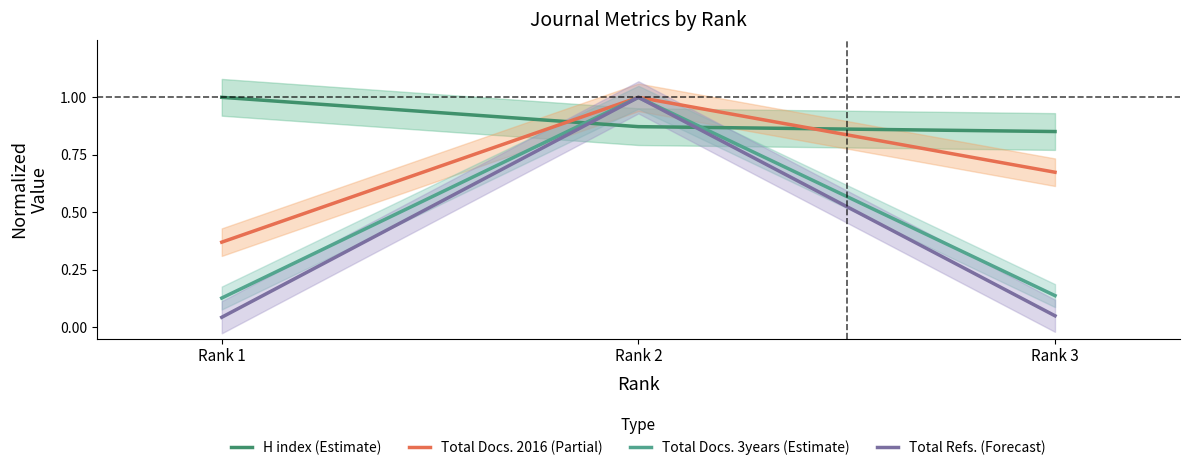

At which category is the sum across all series the highest?

Rank 2